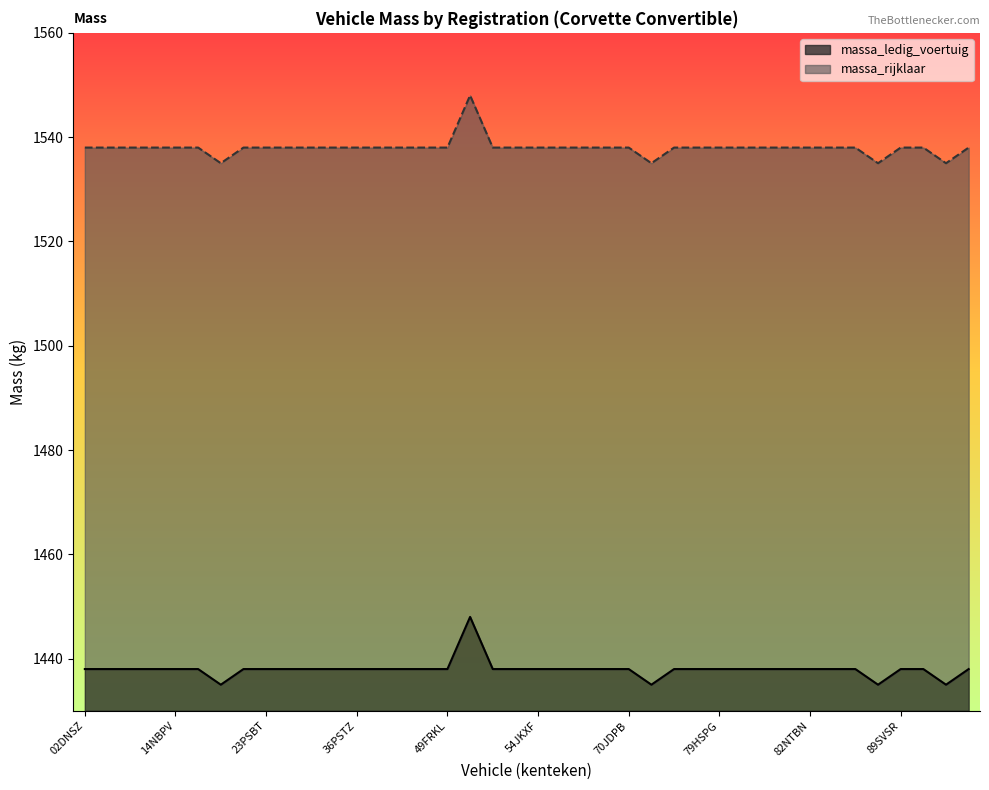

How many values in the massa_ledig_voertuig series are below 1438?

4